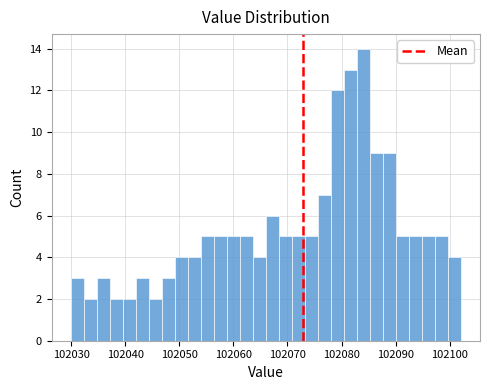

Around what value on the x-axis is the tallest bar? Give the approximate position of its centre, as read against the axis.

102084